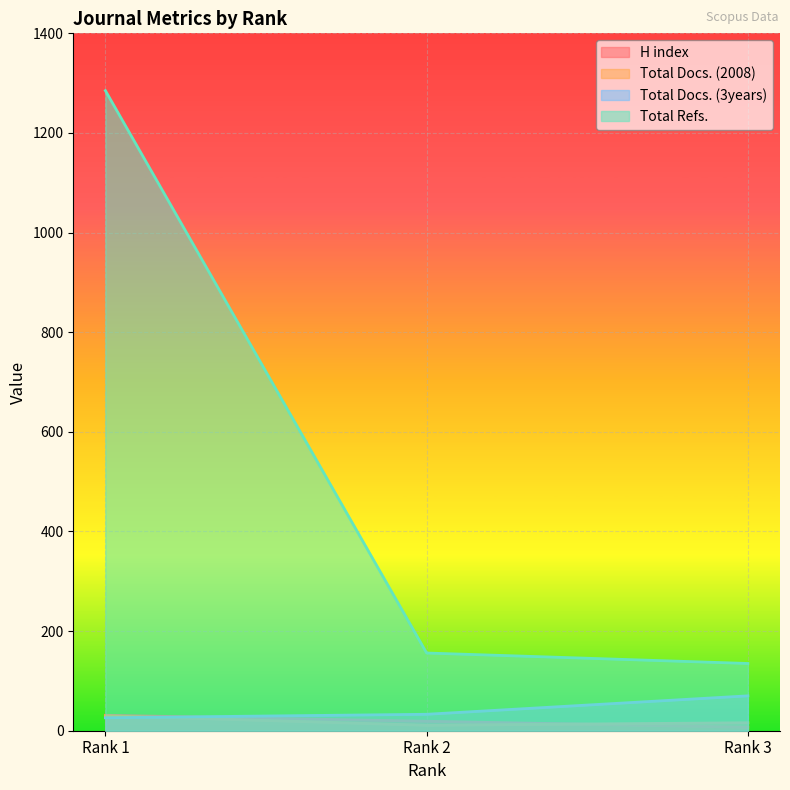

What is the lowest value of the Total Refs. series?

135